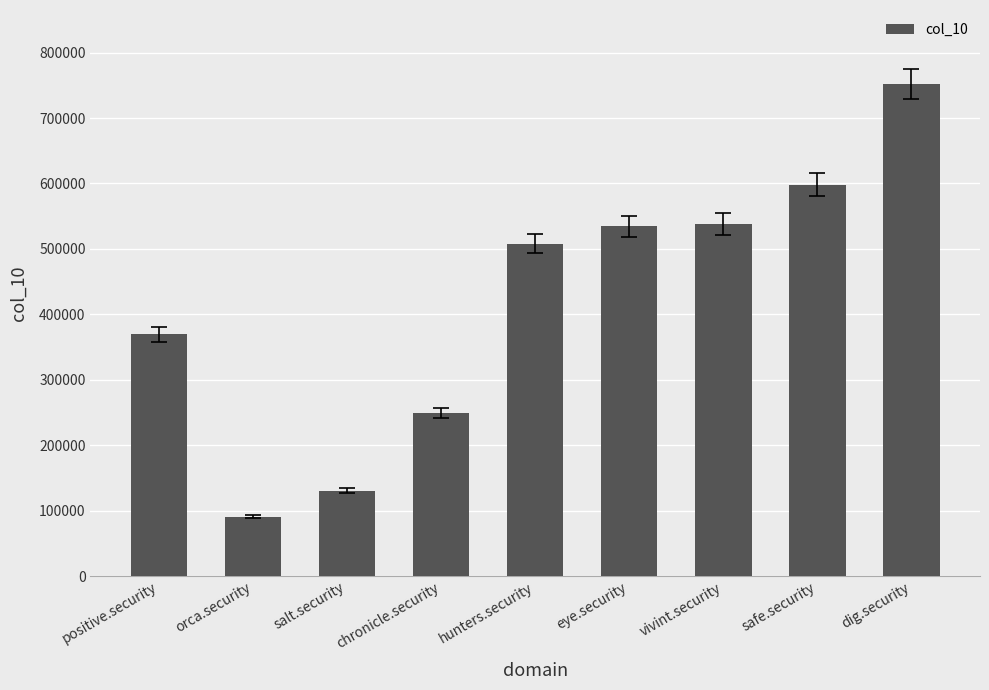

Which label corresponds to the smallest value in the chart?

orca.security